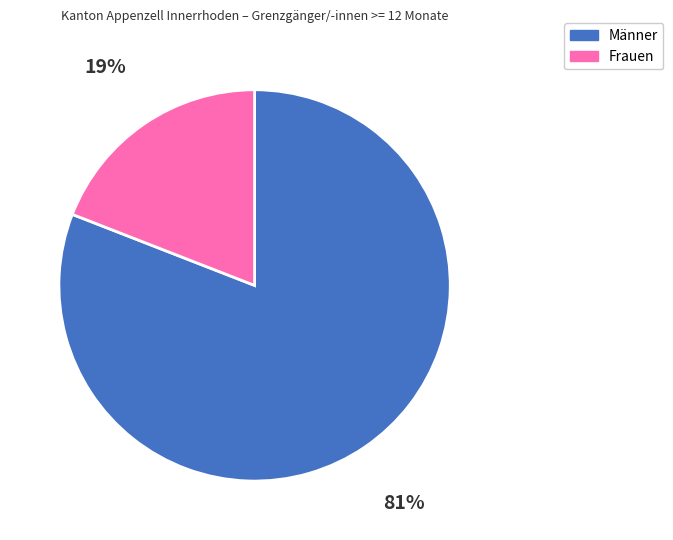

Count the number of slices in the pie.

2